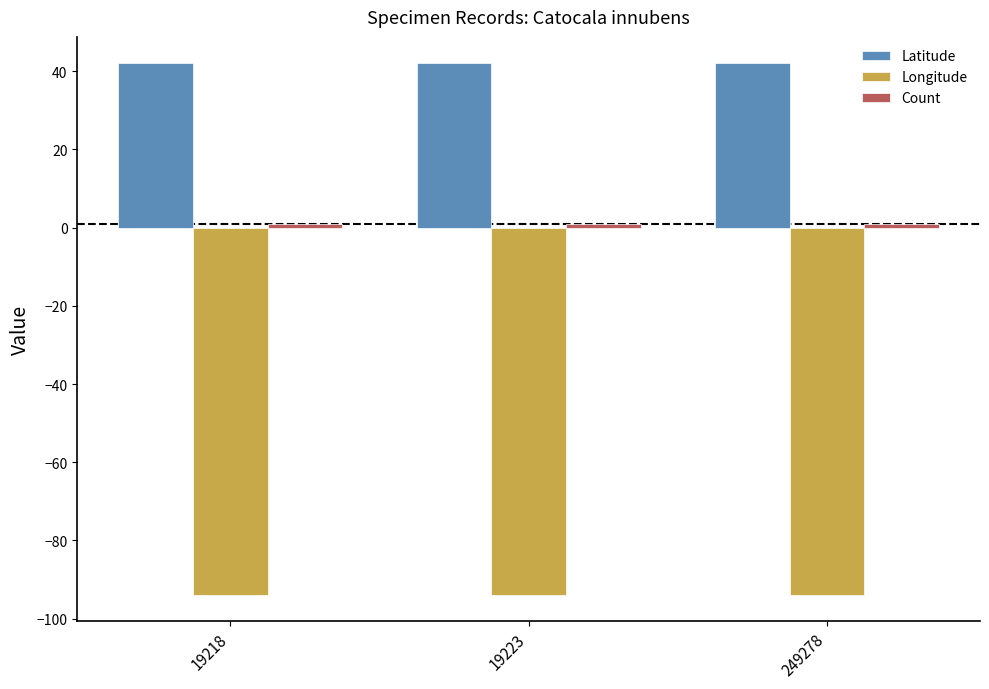

What is the sum of all Longitude values?

-281.7